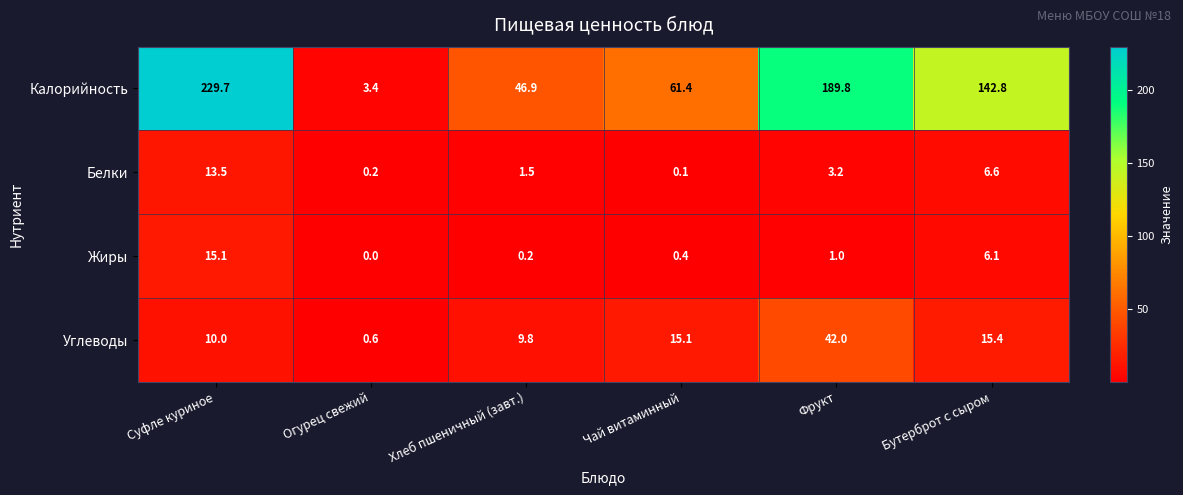

The value of Углеводы at Бутерброт с сыром is 9.9. True or false?

False